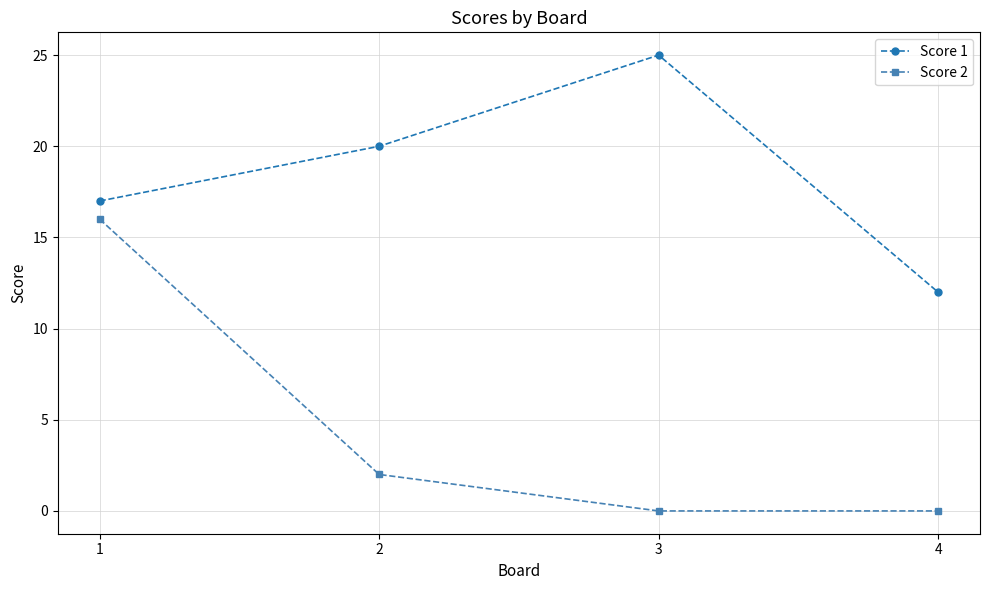

List the series in order of their overall mean, highest first.

Score 1, Score 2